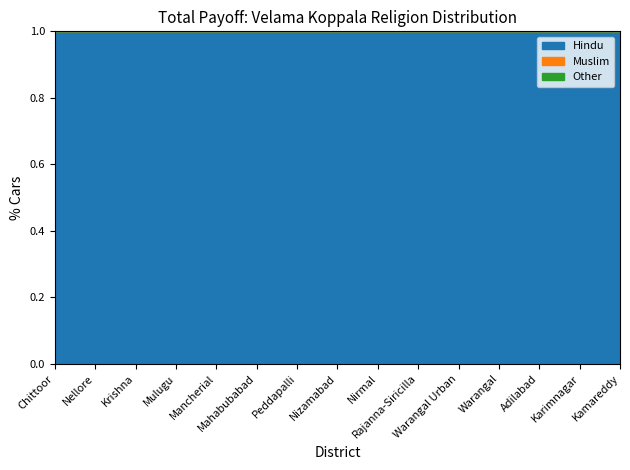

True or false: Muslim and Hindu intersect in this chart.

False